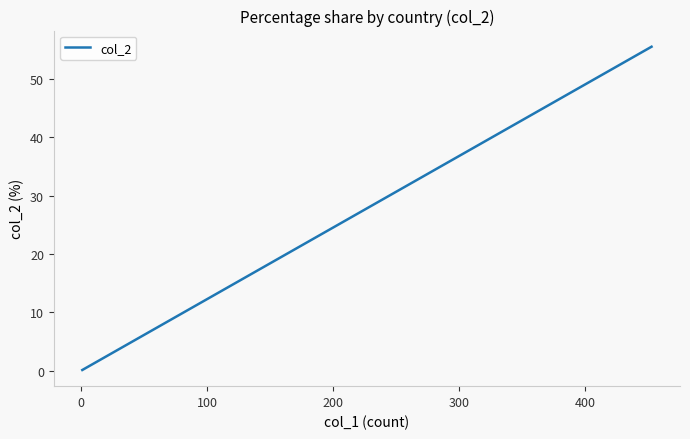

True or false: there are more than 0 points higher than both neighbors.

False